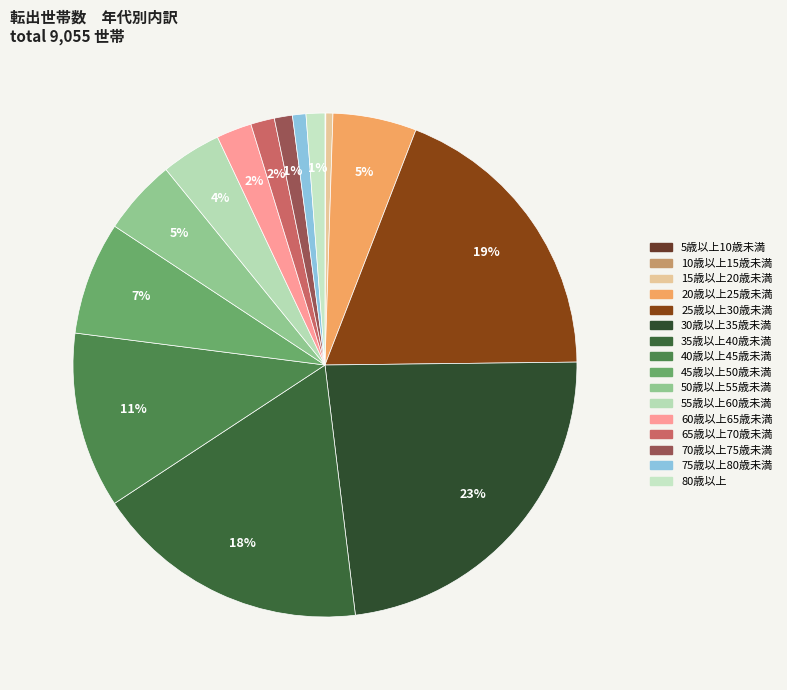

How many slices are in this pie chart?

16